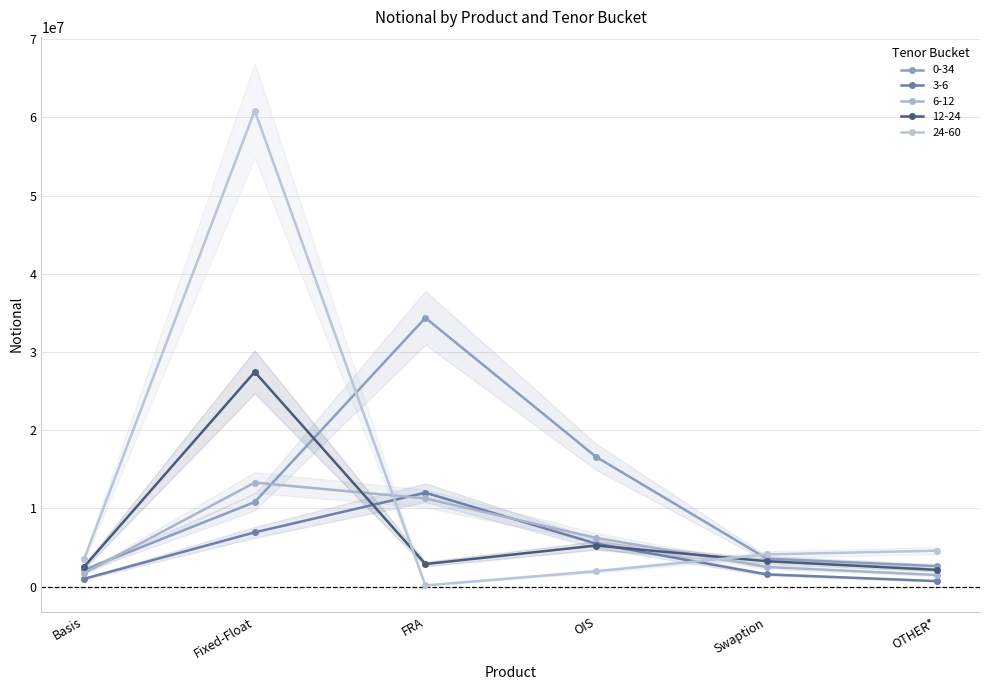

Reading right to left, transcribe all the data shown in this chart.

0-34: 2626594	3596990	16604499	34371197	10827212	2150415
3-6: 719557	1579142	5512662	12017811	6950599	1012531
6-12: 1498520	2526315	6243931	11283652	13308482	1711930
12-24: 2150155	3262935	5264388	2898021	27461663	2551748
24-60: 4610818	4129178	1974834	163295	60861125	3531517